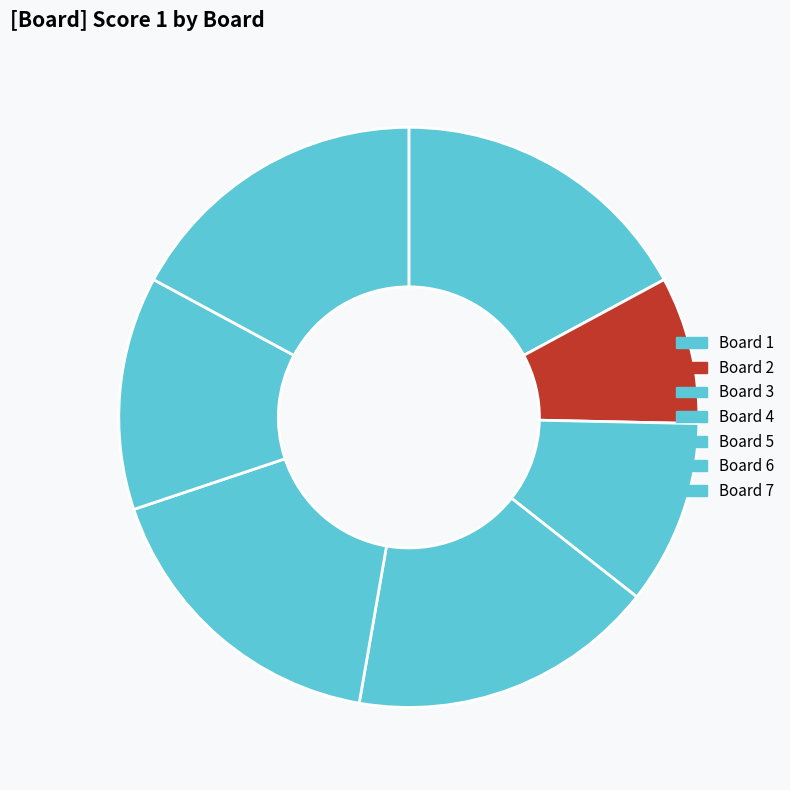

To the nearest percent, what is the difference between the largest and smallest slice percentages?

9%